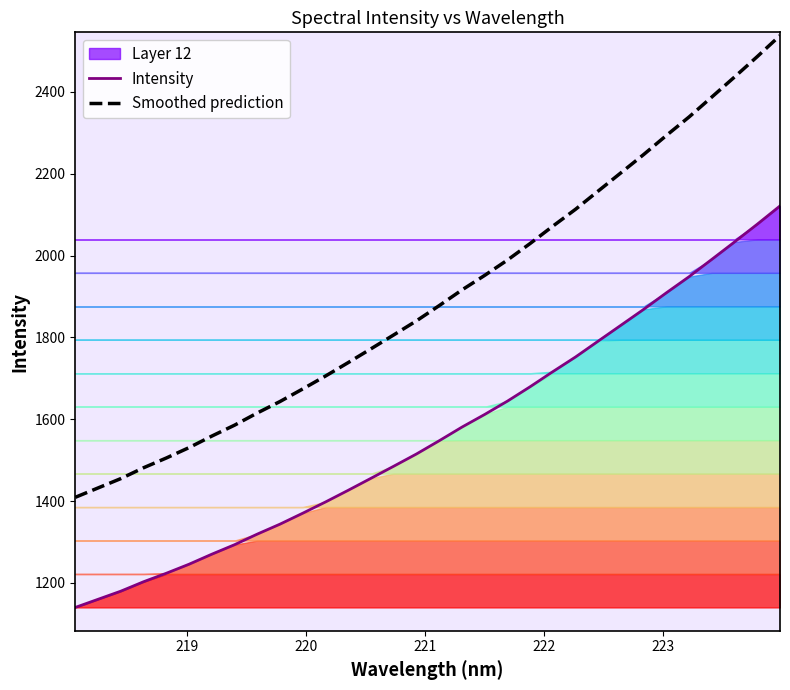

What is the average value of the Intensity series?

1566.5